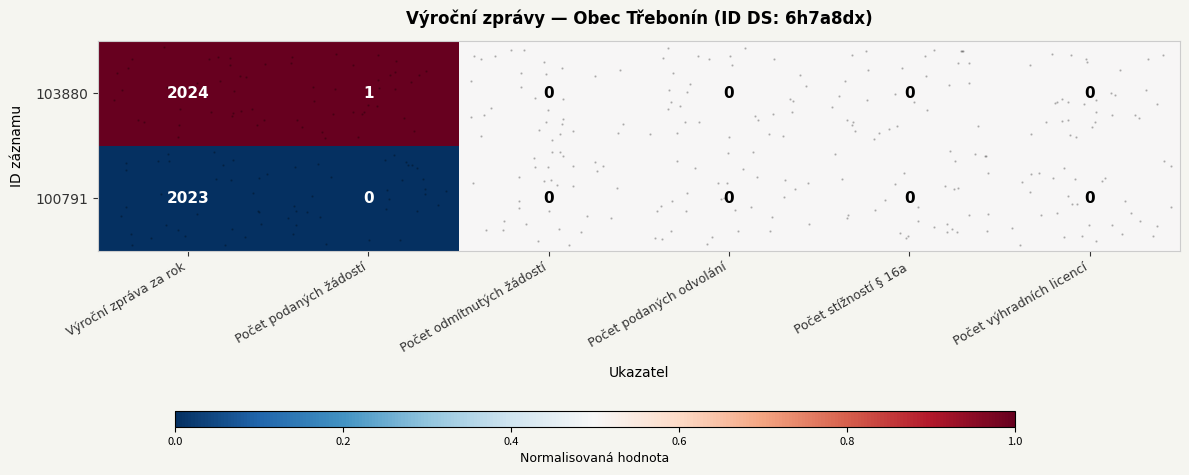

Is the value of 100791 at Počet stížností § 16a greater than the value of 103880 at Počet výhradních licencí?

No